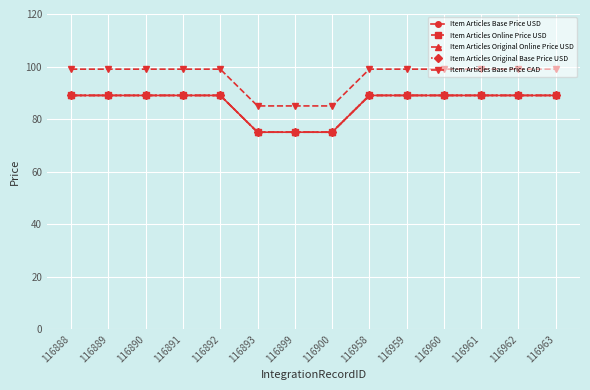

At 116961, list the series in order from largest to smallest.

Item Articles Base Price CAD, Item Articles Base Price USD, Item Articles Online Price USD, Item Articles Original Online Price USD, Item Articles Original Base Price USD